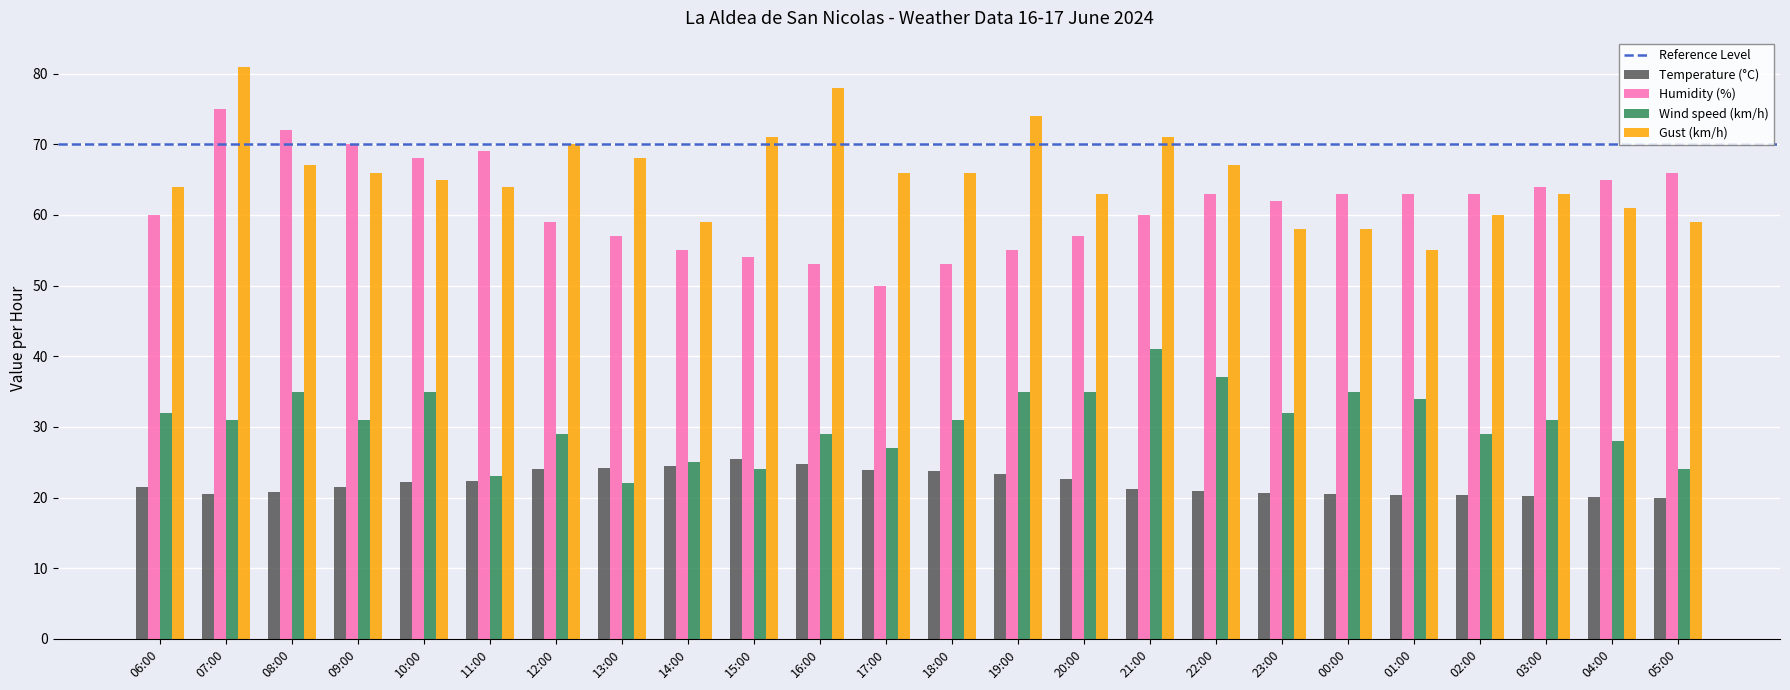

What position from the left is 18:00?

13